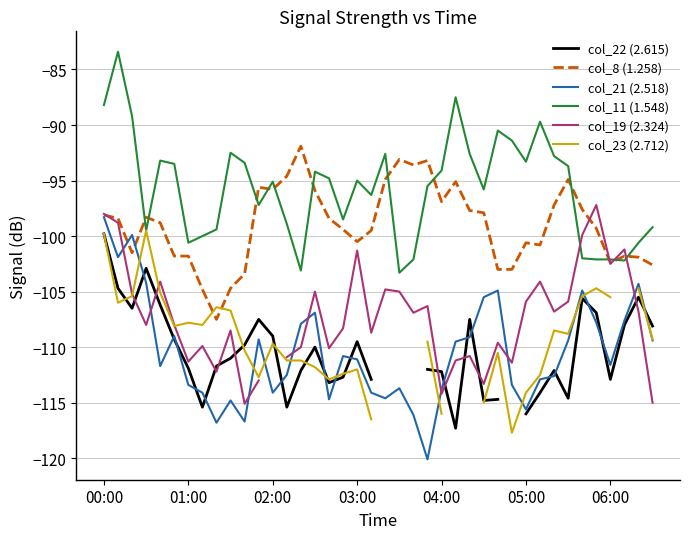

The value of col_8 (1.258) at 01:00 is -40.5. True or false?

False